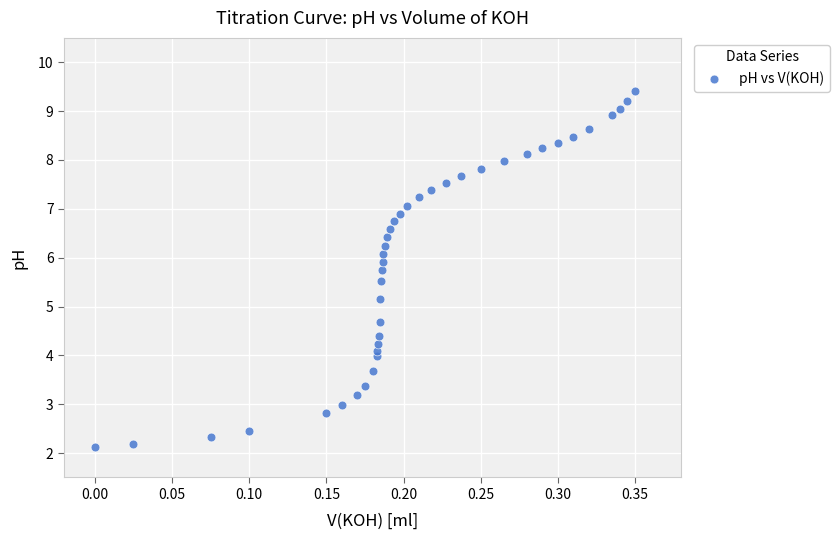

What Y value in the scatter plot is closest to 5?

5.2